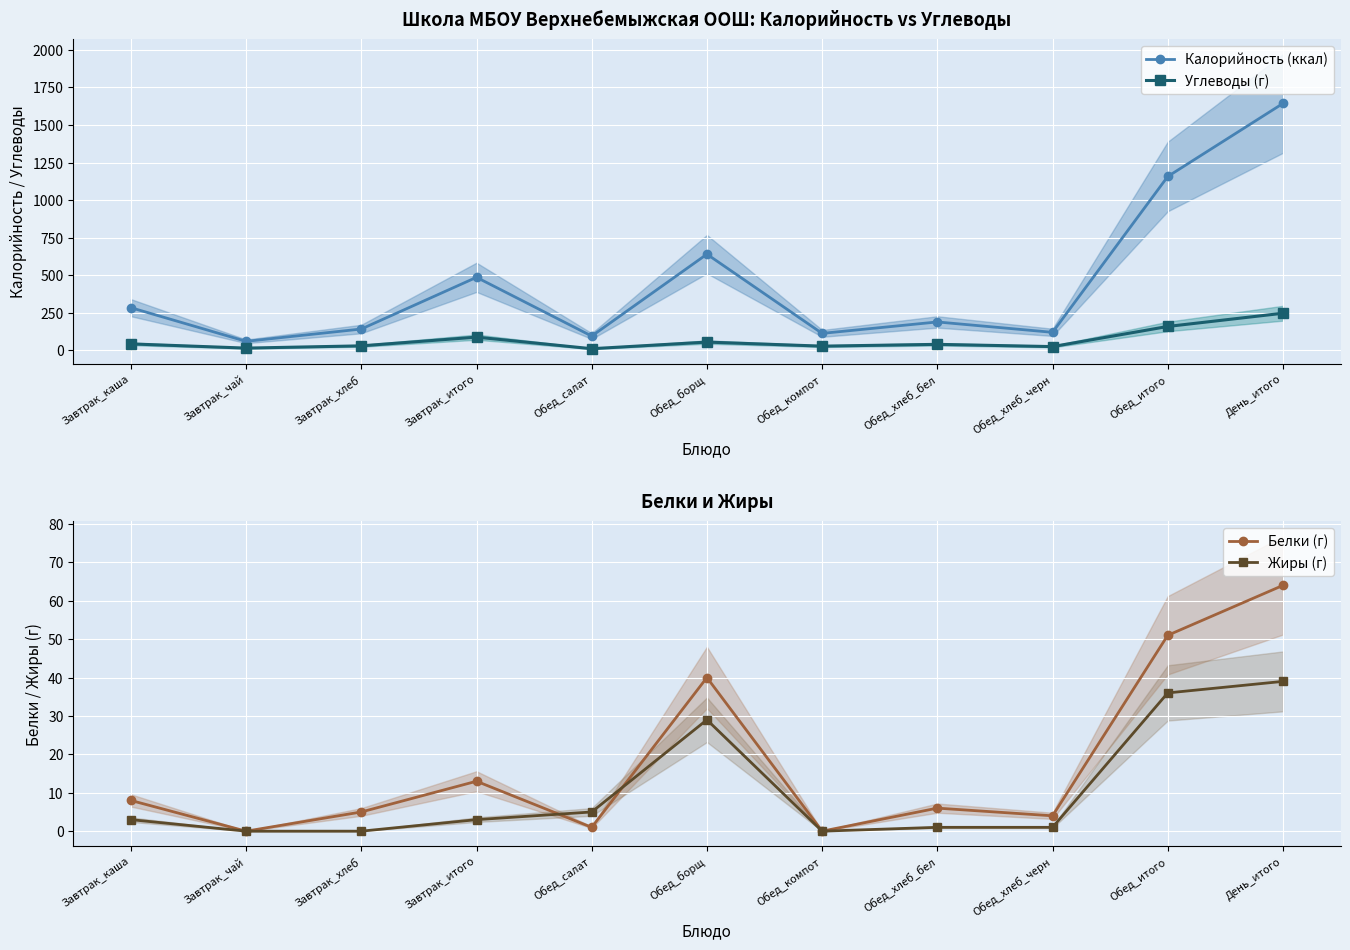

Is it true that Жиры (г) equals 0 at Обед_компот?

True